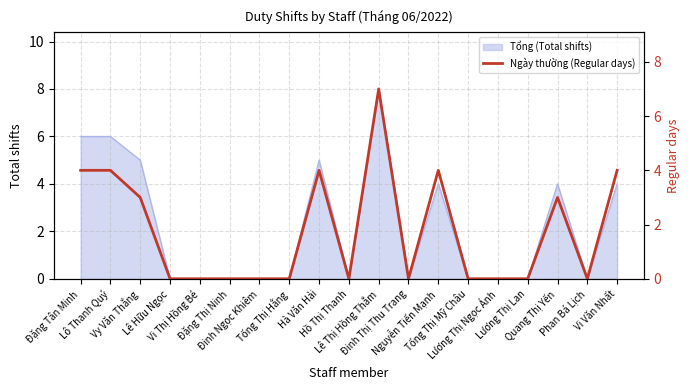

At which category does the data reach its first local peak?

Hà Văn Hải